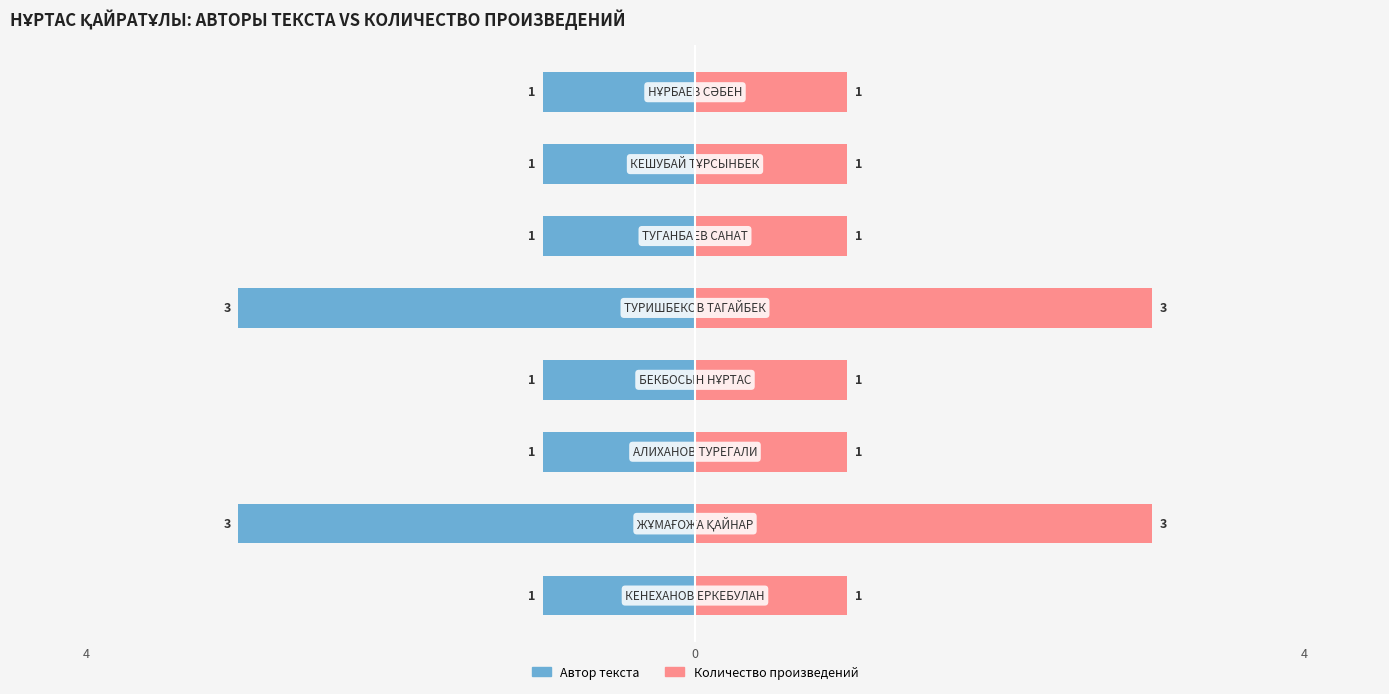

Count the Автор текста (правый) values in the range 1 to 3.

8